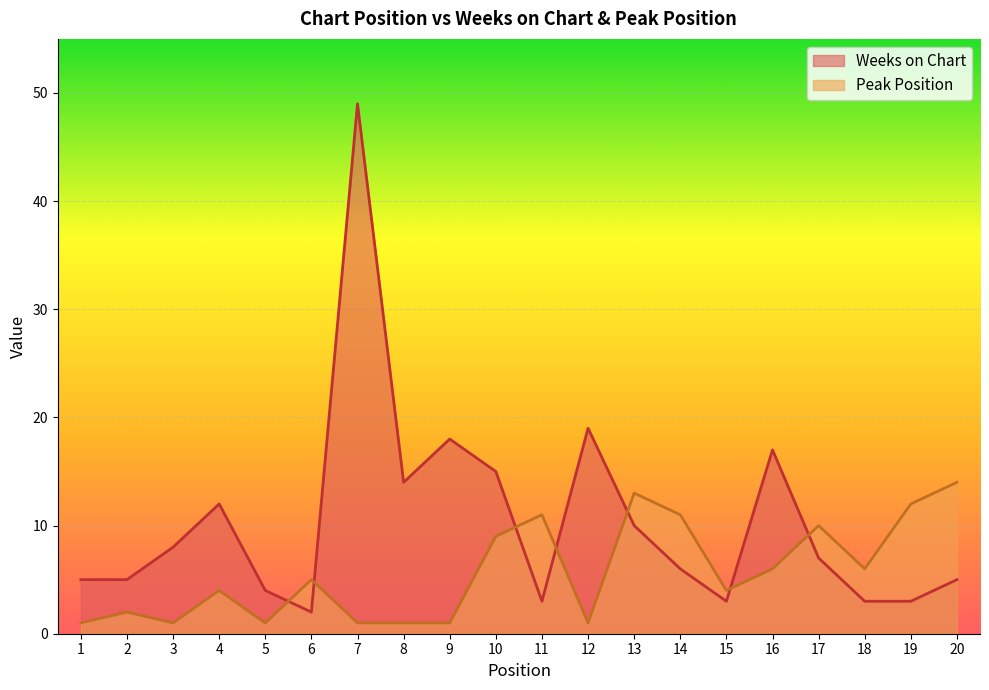

What is the value of the Weeks on Chart point at the 1st from the left?

5